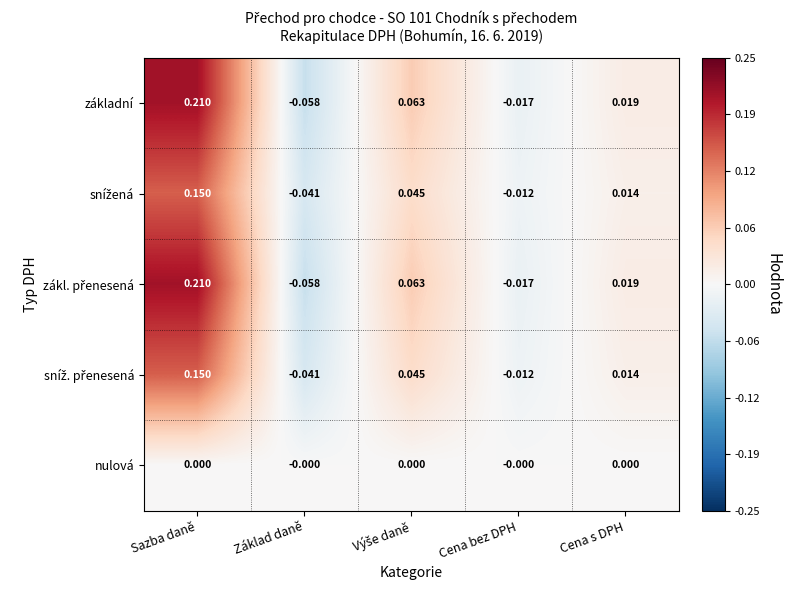

Count the number of categories in the chart.

5